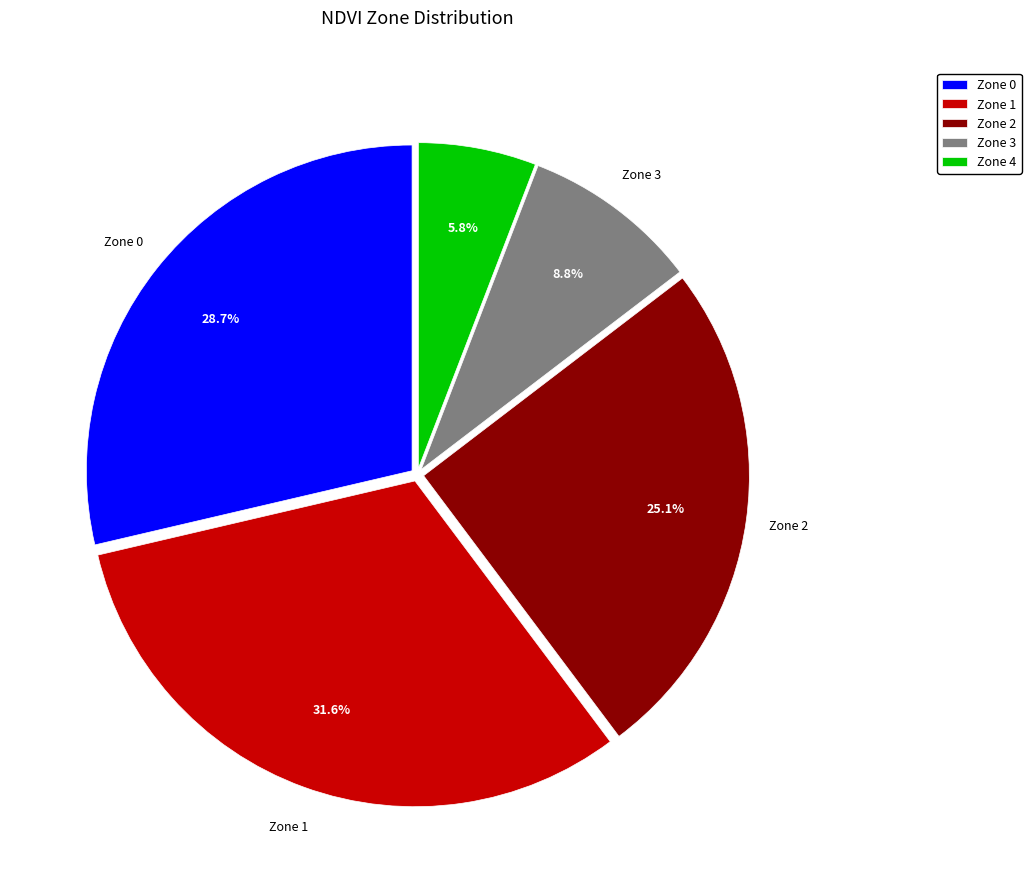

Is there a majority slice in this chart?

No